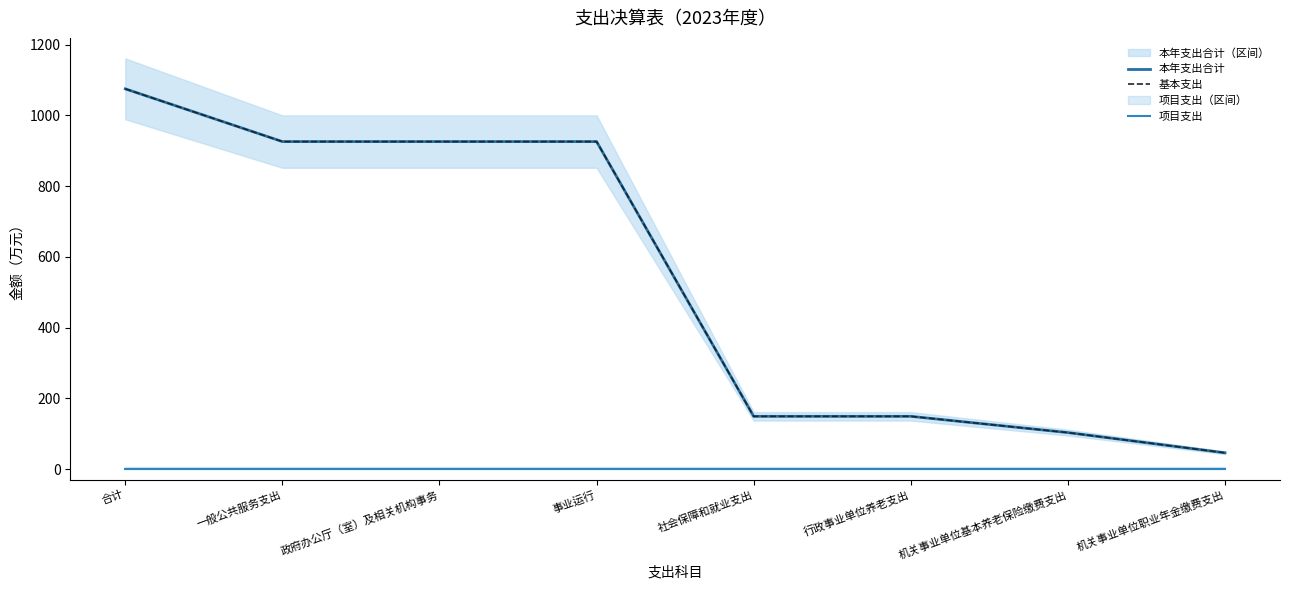

What is the difference between the maximum and minimum values in the 本年支出合计 series?

1029.2